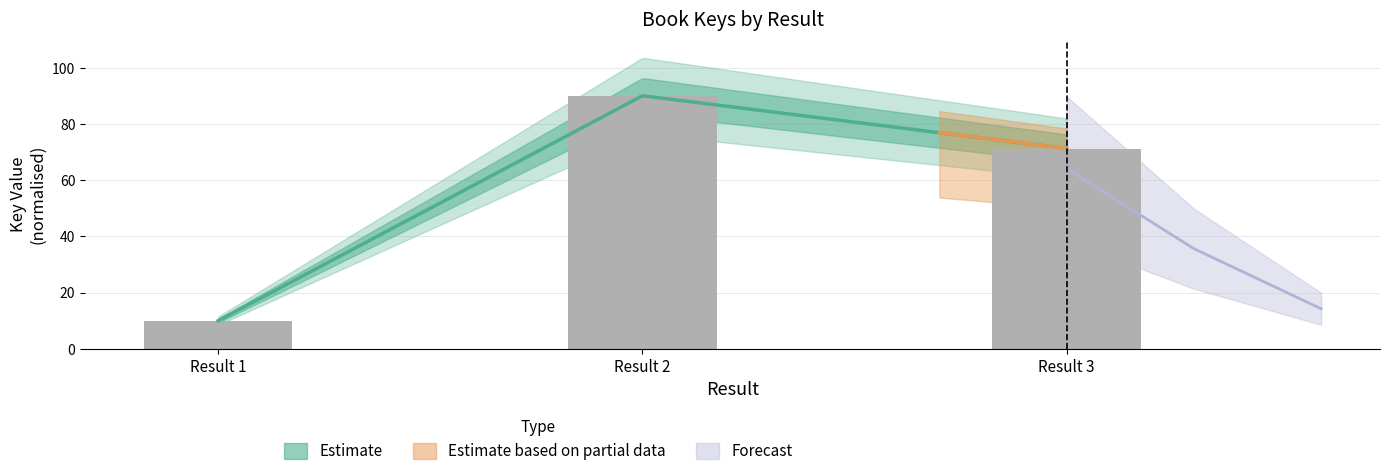

What is the value of the 1st bar from the left?

10.0